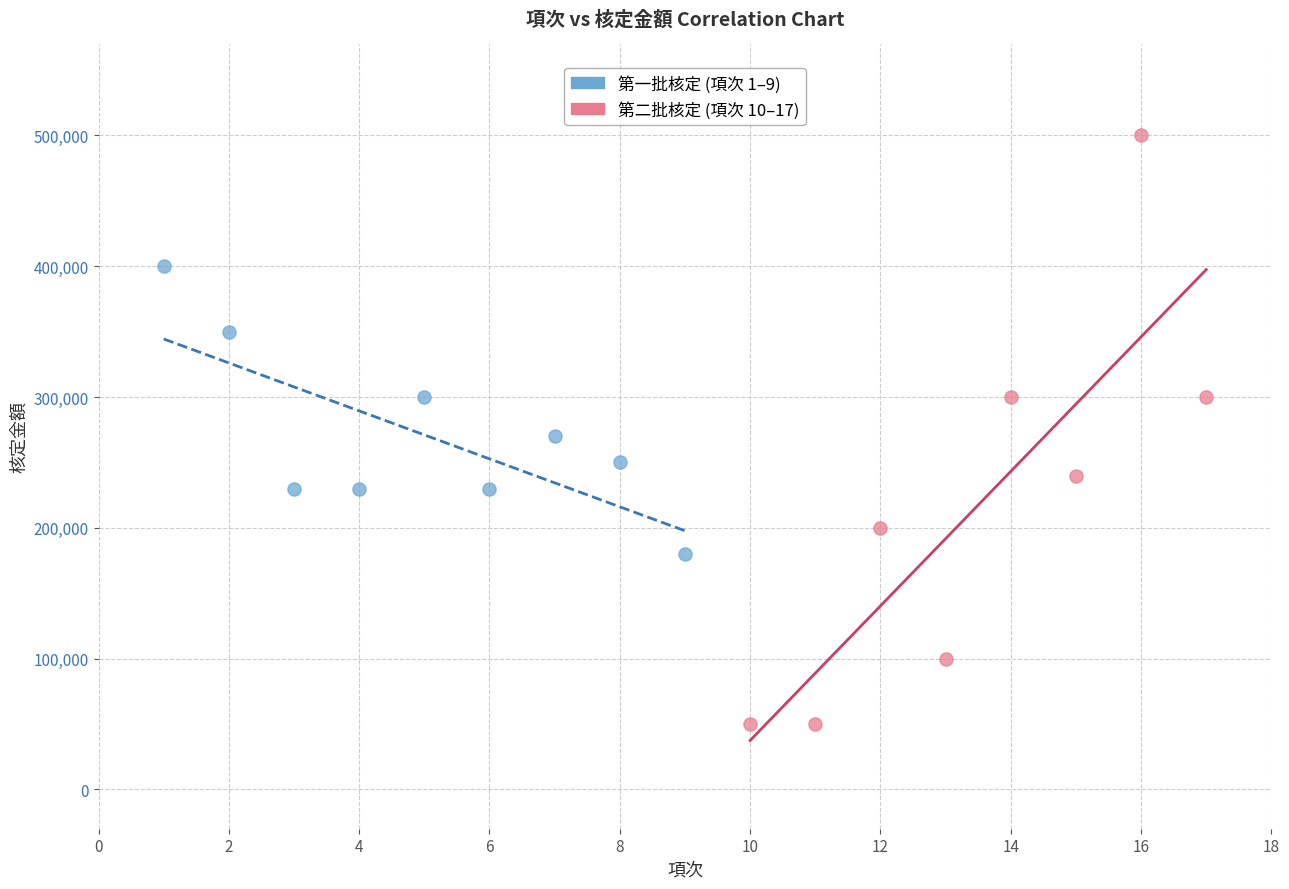

Which series contains the lowest Y value?

第二批核定 (項次 10–17)